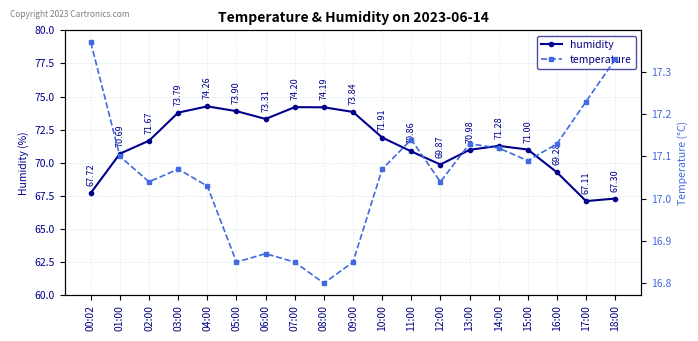

What is the difference between the maximum and second lowest values in the temperature series?

0.5